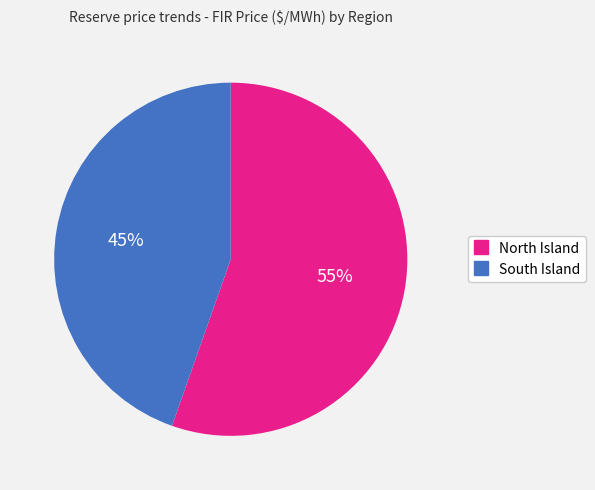

Rank the categories by value from lowest to highest.

South Island, North Island